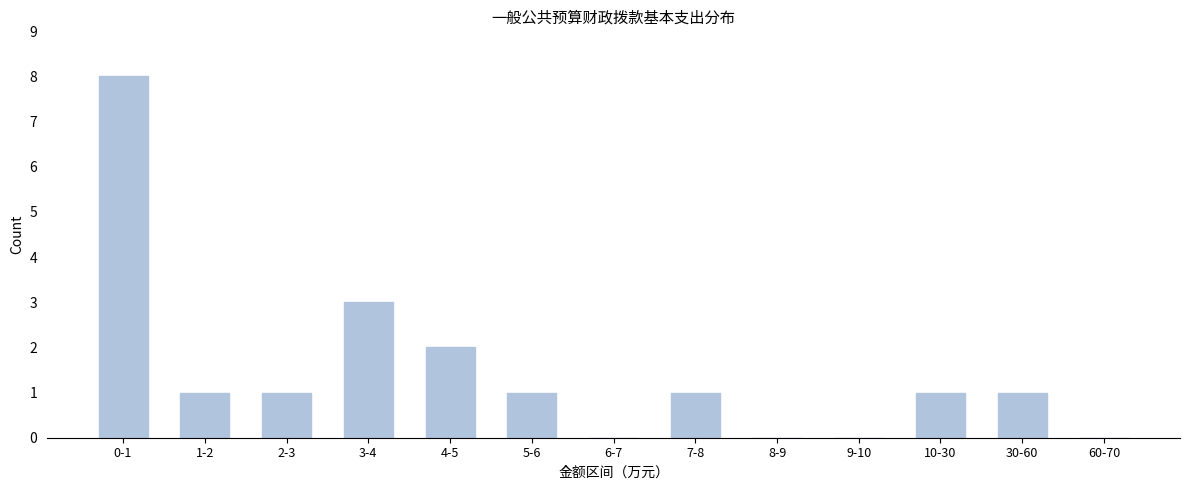

Reading left to right, what are all the values shown in this chart?

0-1=8	1-2=1	2-3=1	3-4=3	4-5=2	5-6=1	6-7=0	7-8=1	8-9=0	9-10=0	10-30=1	30-60=1	60-70=0